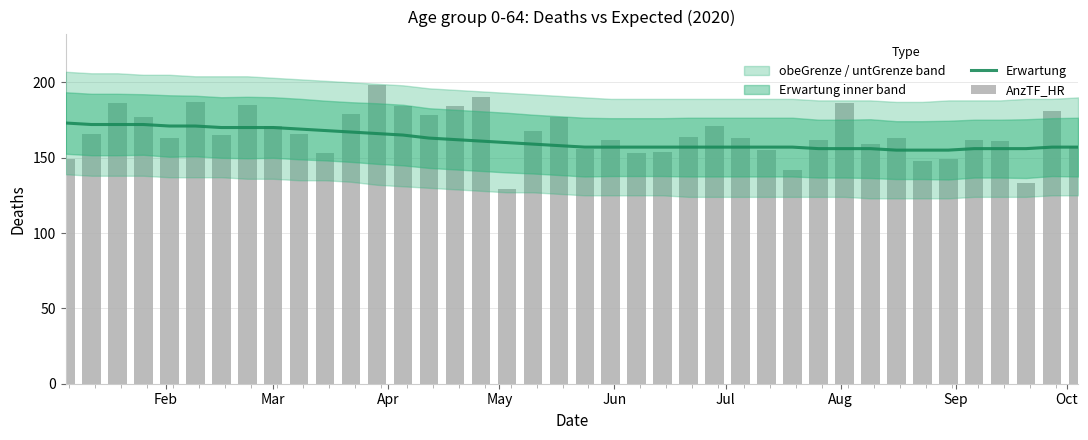

What is the value of the AnzTF_HR bar at the 3rd from the left?

186